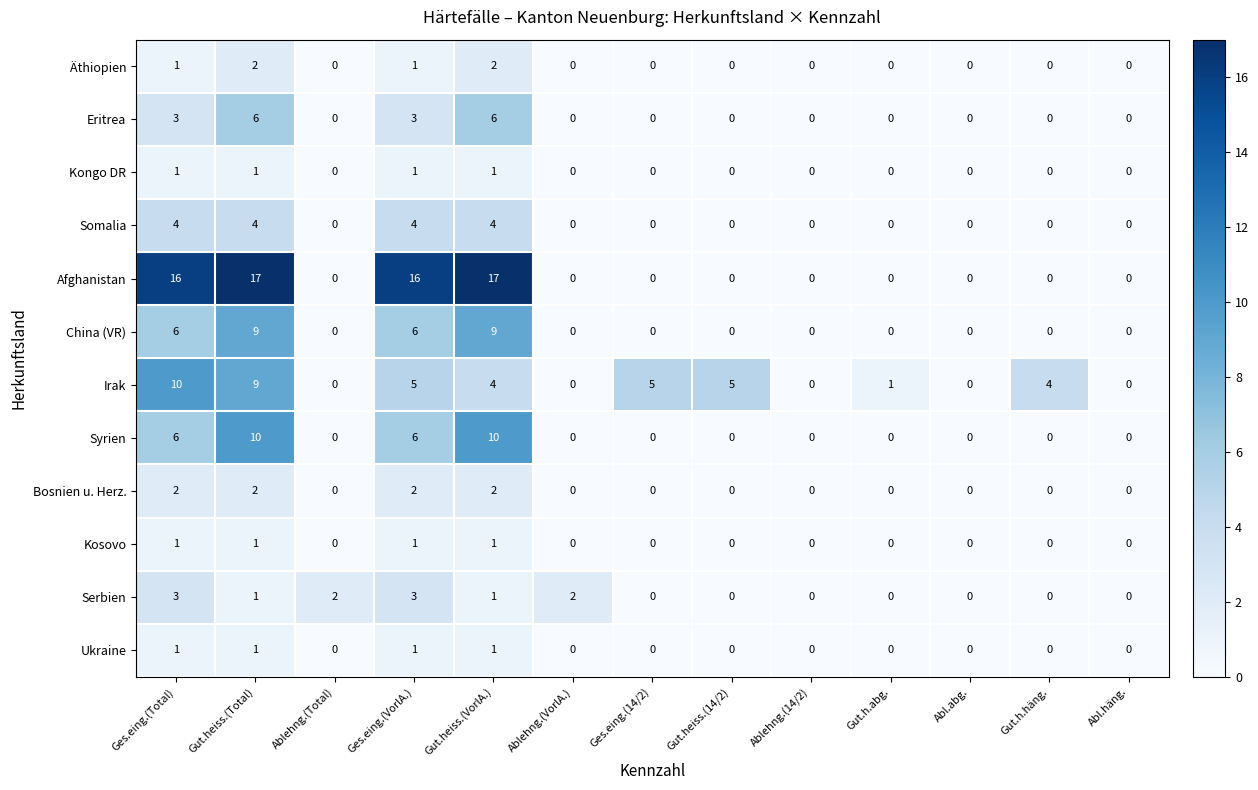

Count the Somalia values in the range 0 to 4.

13